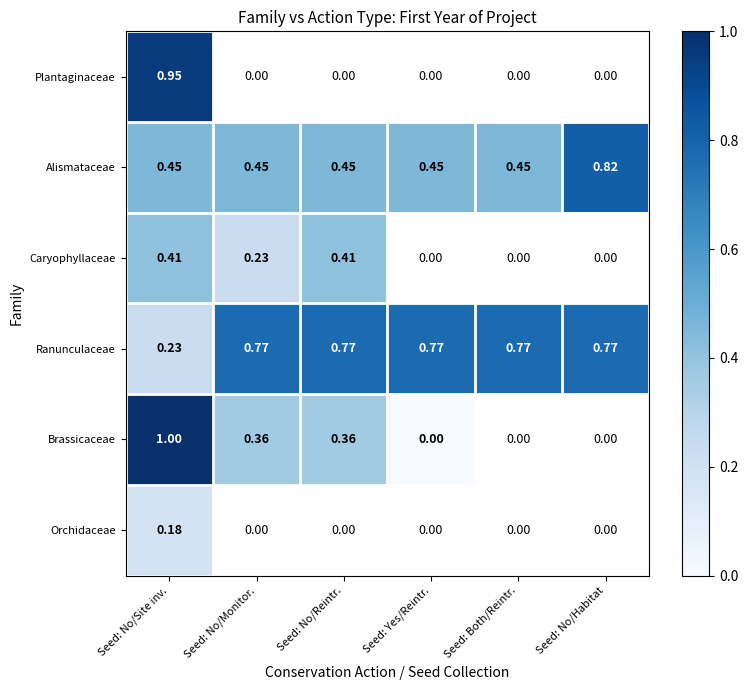

Which has a higher value, Seed: Both/Reintr. or Seed: No/Site inv.?

Seed: No/Site inv.